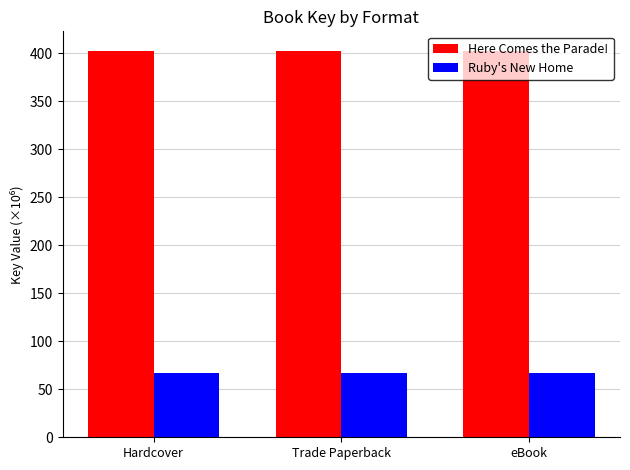

What value does the Ruby's New Home series have at Trade Paperback?

66.6